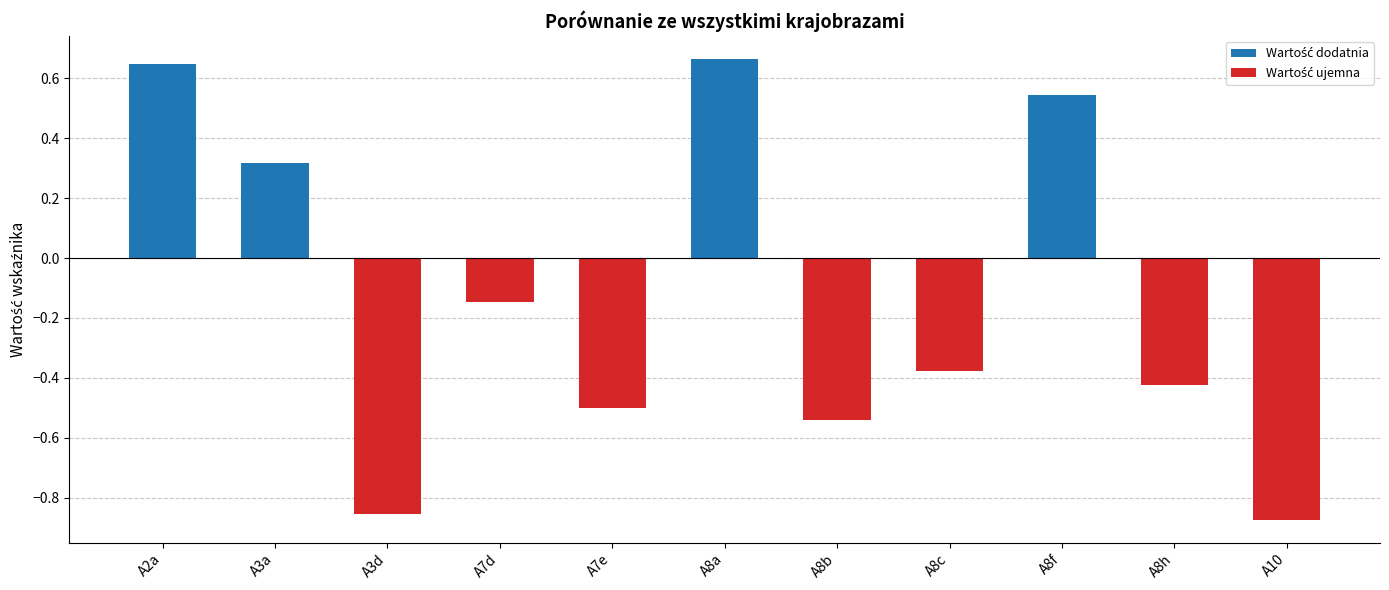

Rank the categories by value from highest to lowest.

A8a, A2a, A8f, A3a, A7d, A8c, A8h, A7e, A8b, A3d, A10